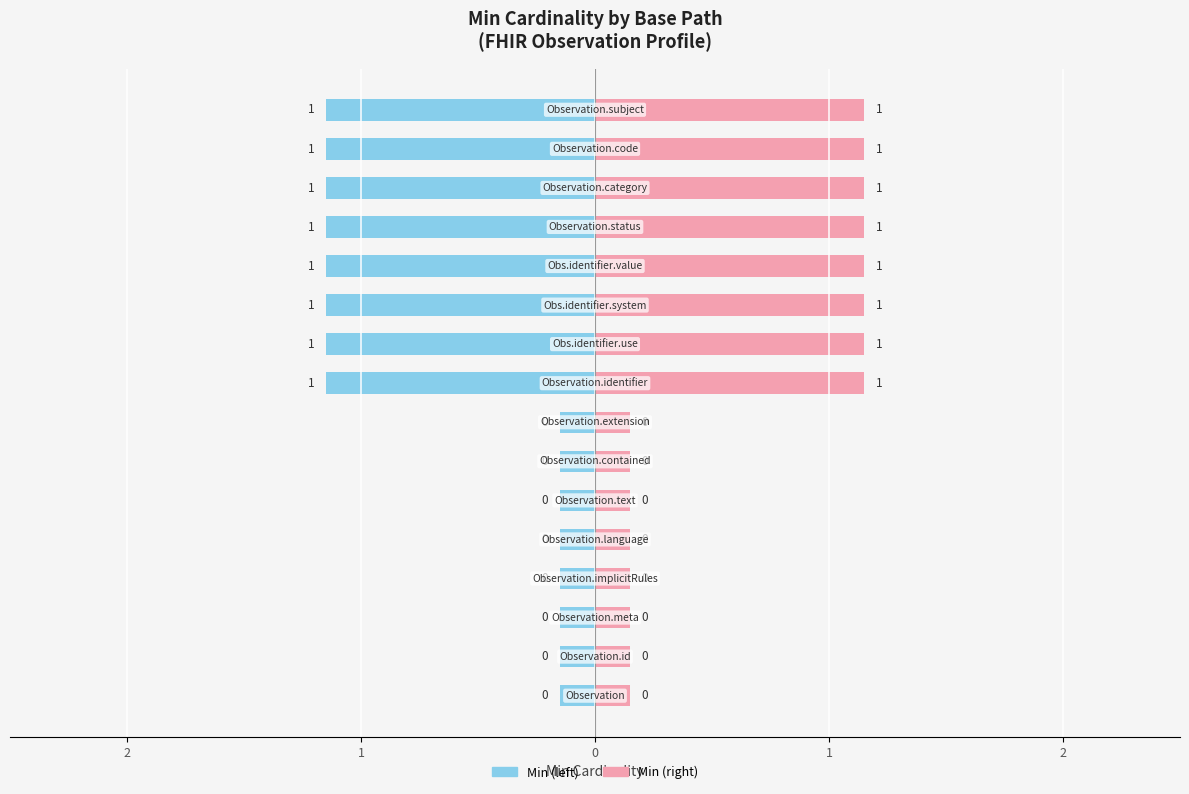

Which series changed the most between 8 and 15?

Min (left)